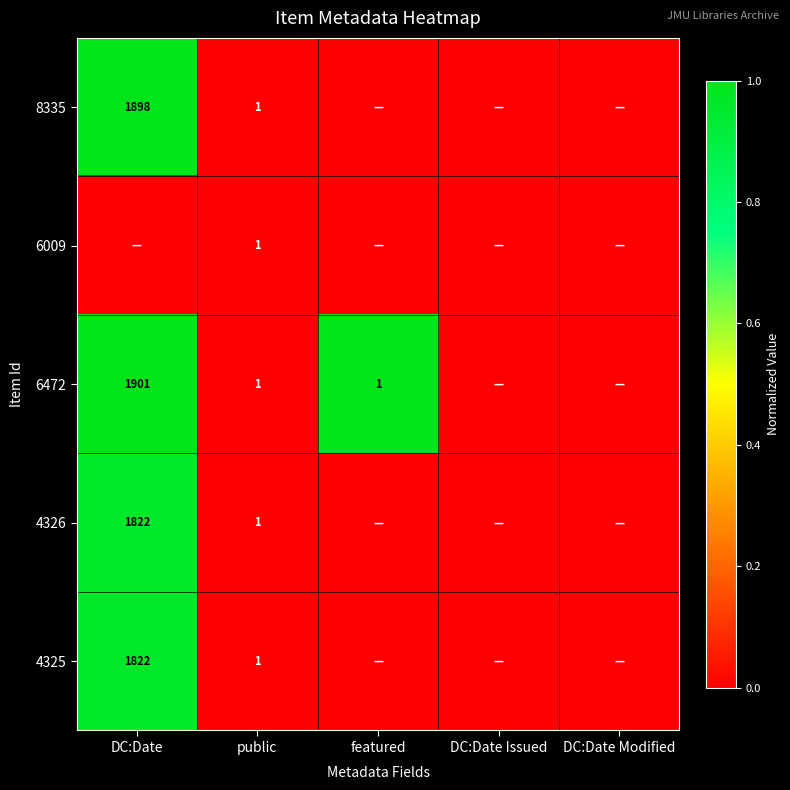

What is the difference between the 8335 values at DC:Date and public?

1897